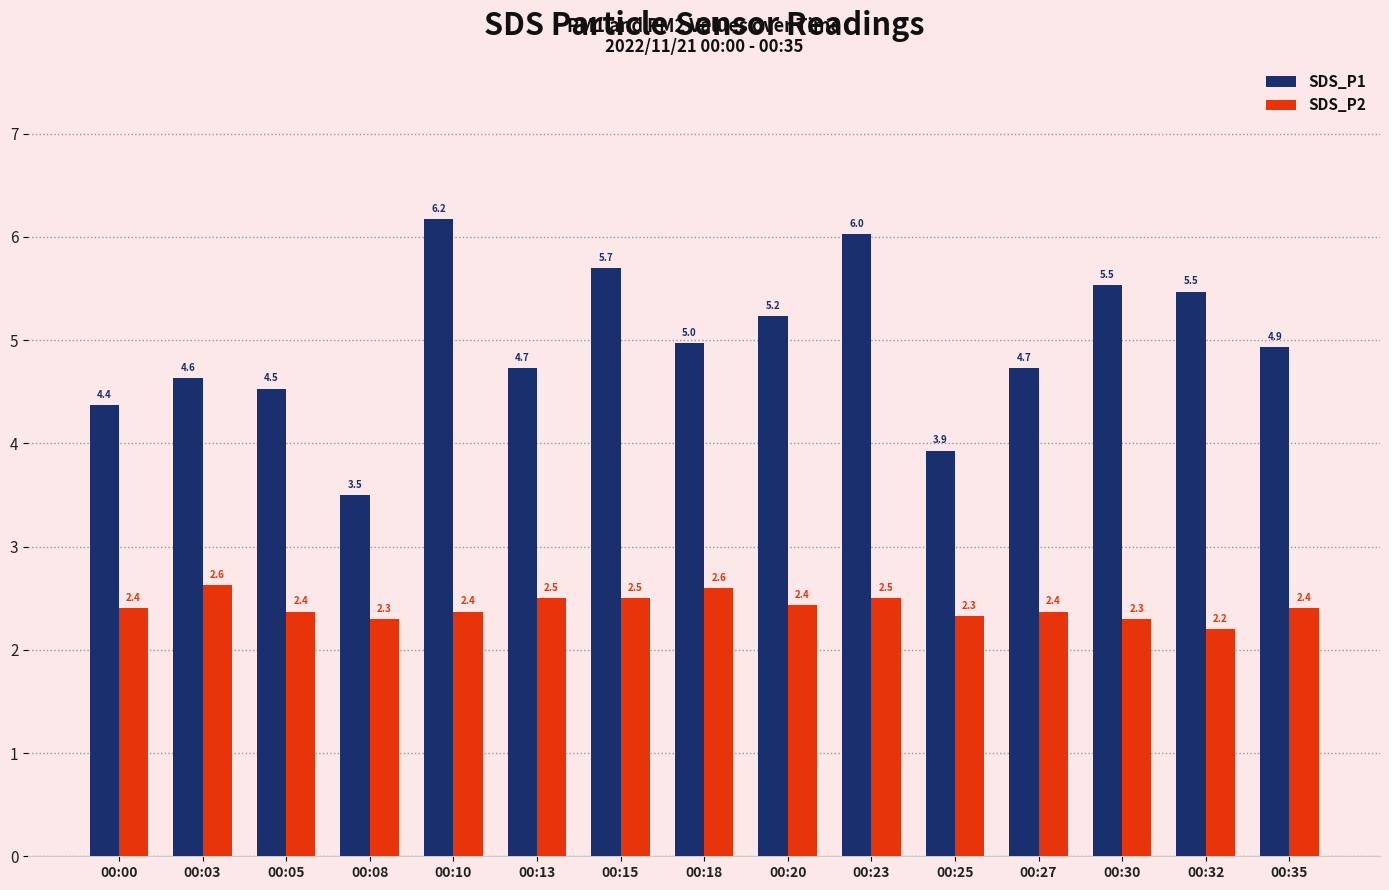

Does the chart contain any negative values?

No